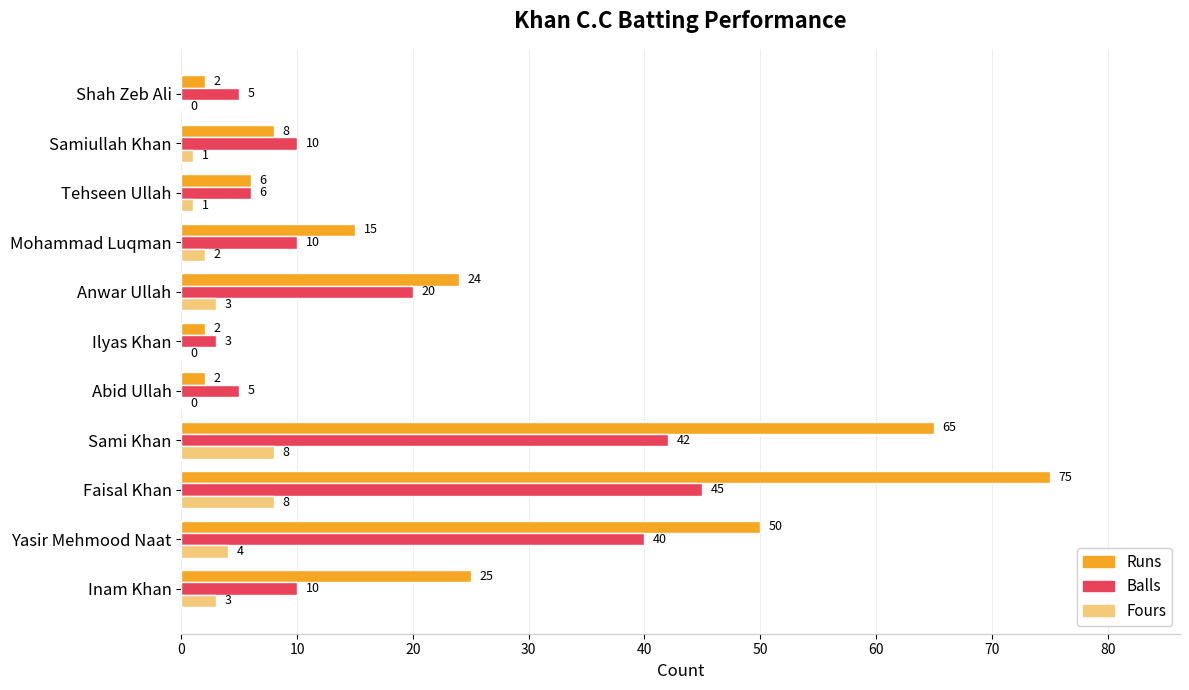

Between Faisal Khan and Anwar Ullah, which series saw the biggest shift?

Runs